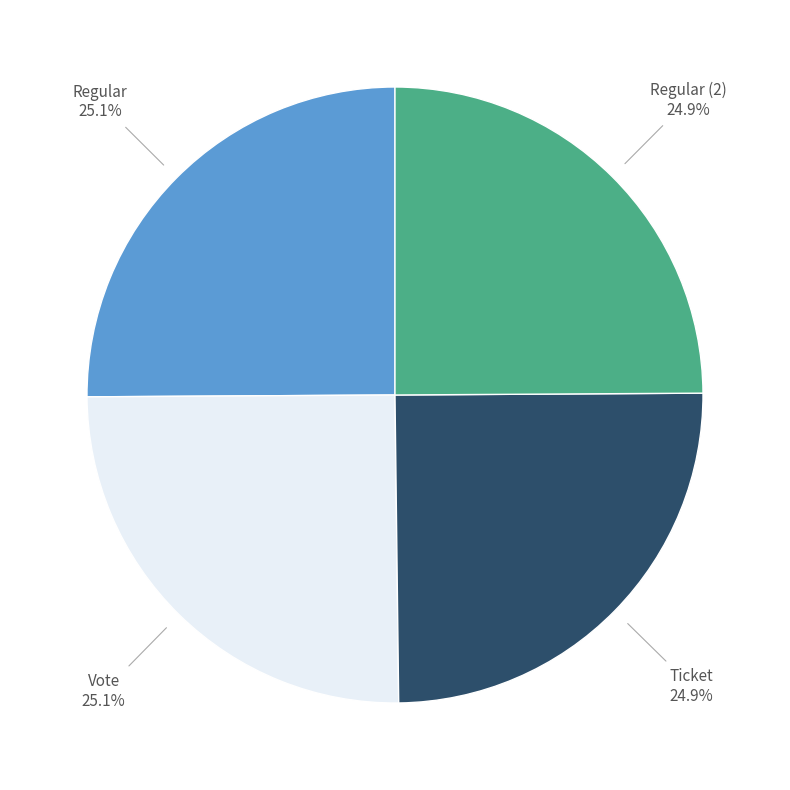

Is there any slice that represents more than half of the pie?

No